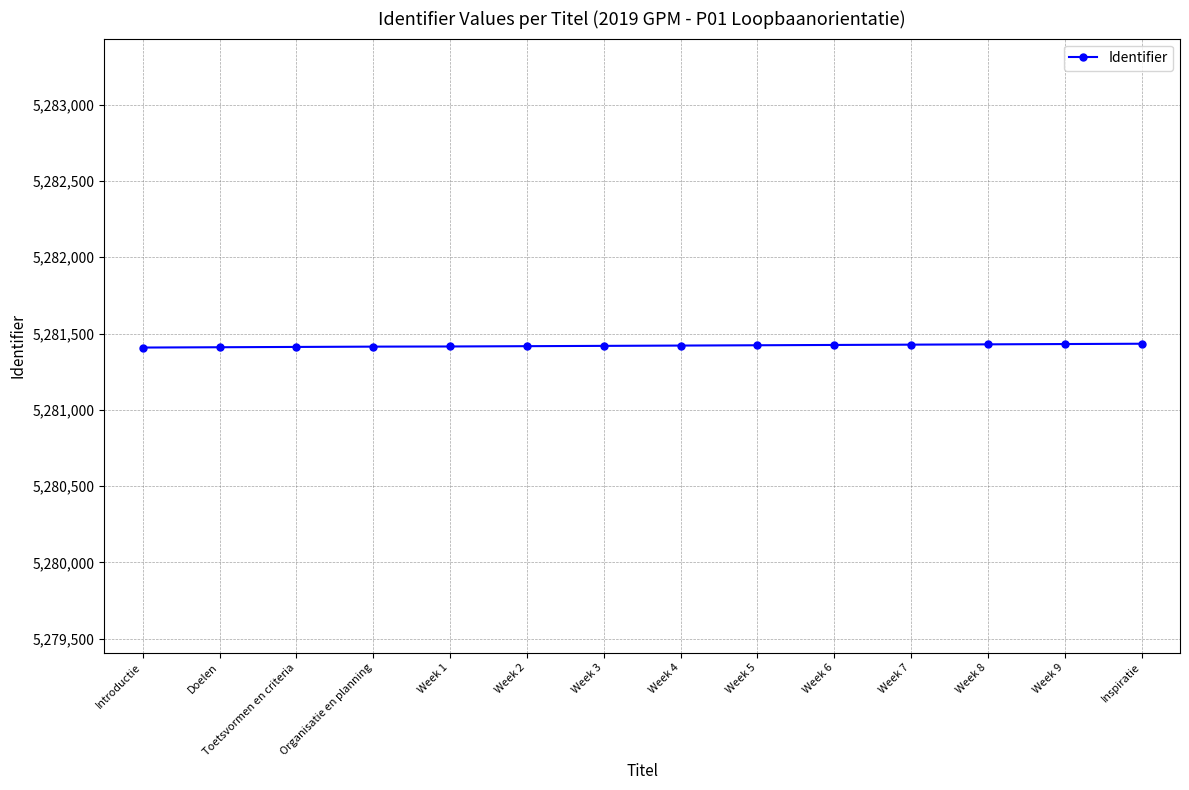

The value at Introductie is 5281408. True or false?

True